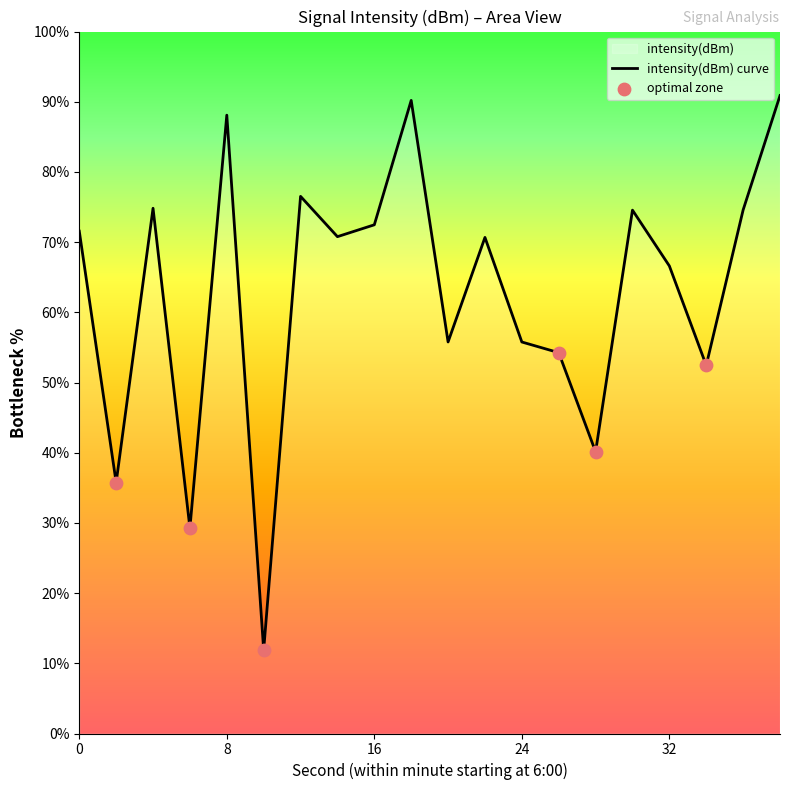

Approximately how many times larger is the value at 34 compared to 4?

0.7